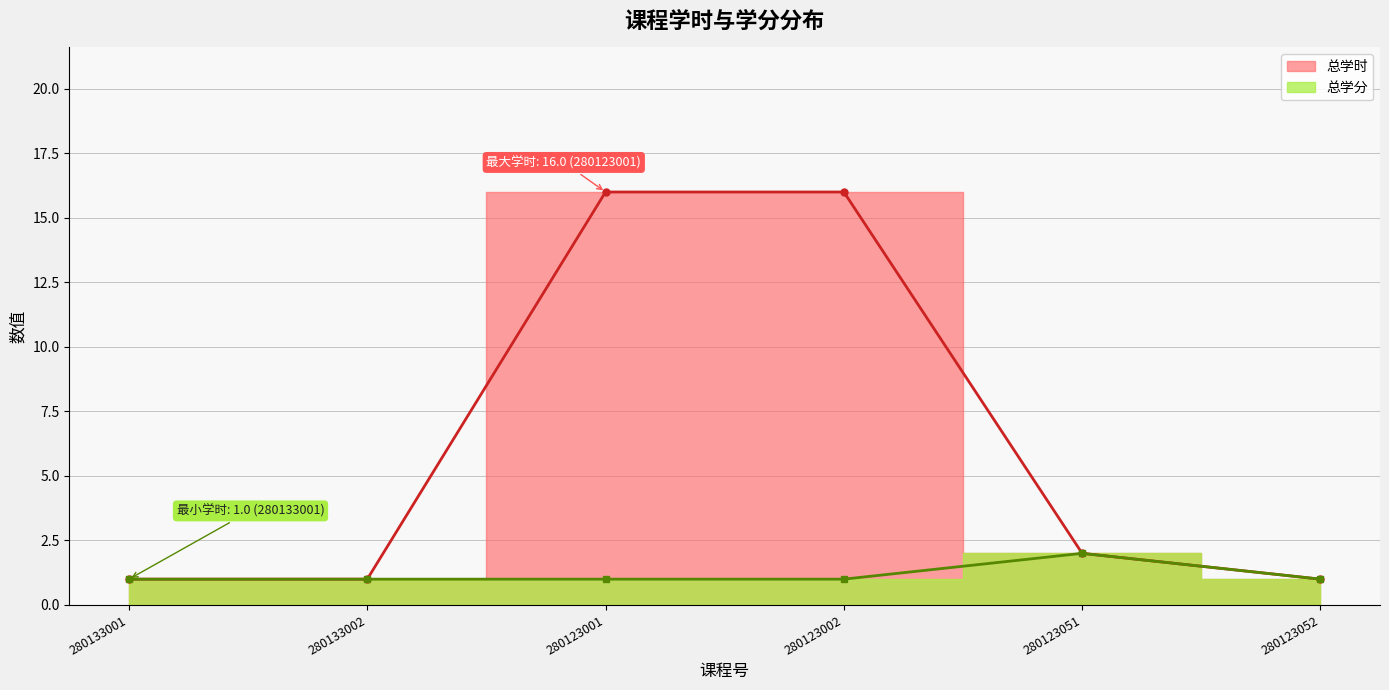

Where is the first local maximum for 总学分?

280123051